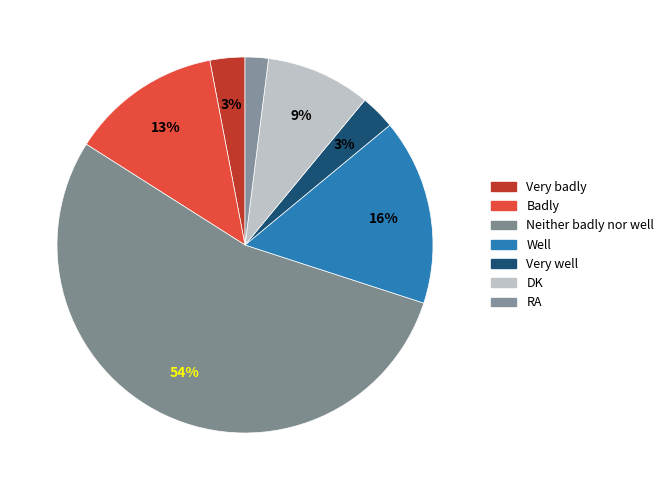

Count the number of slices in the pie.

7